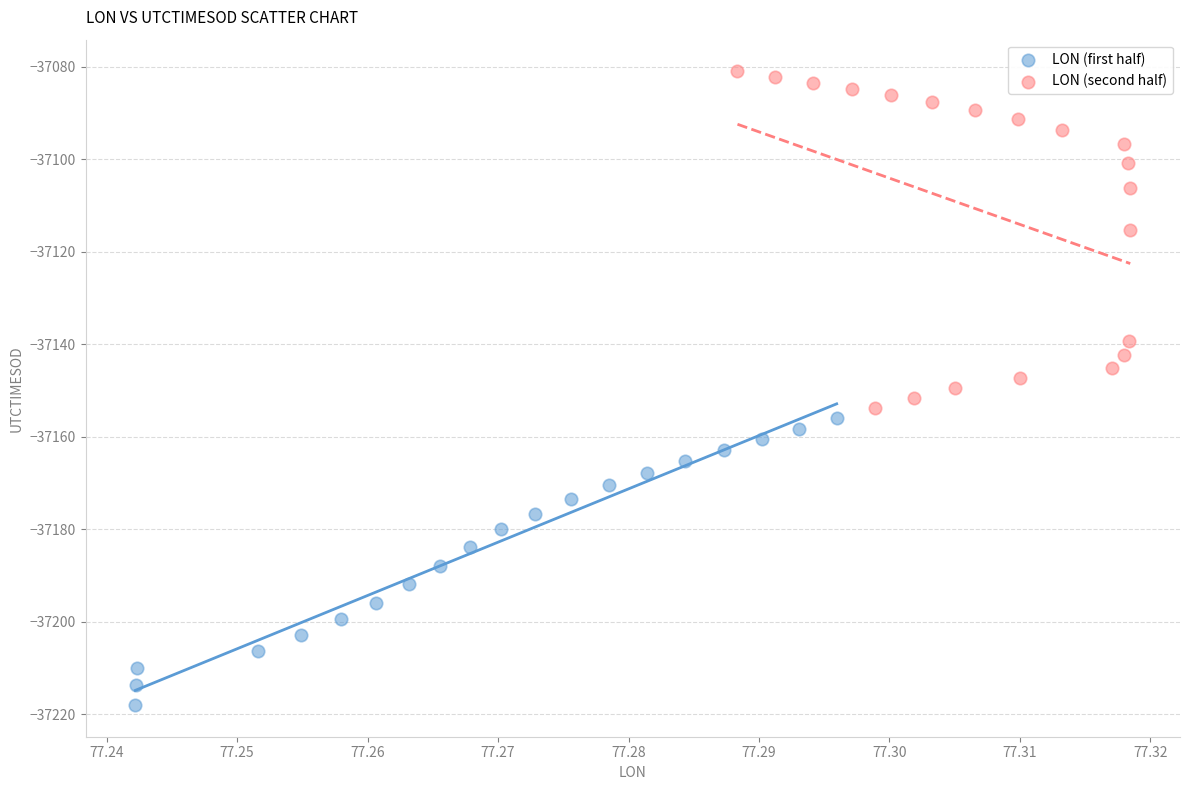

Which series contains the highest Y value?

LON (second half)